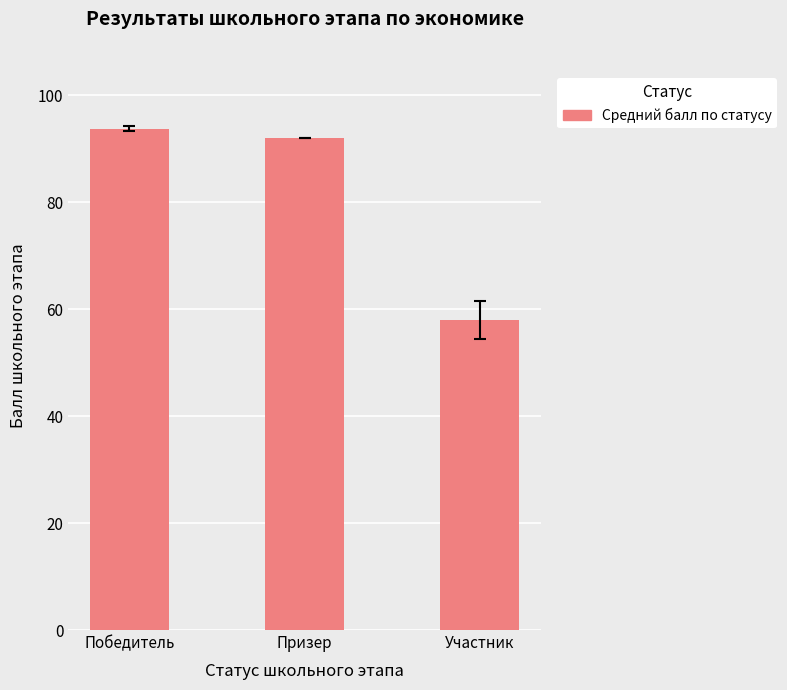

List the labels in order of value, smallest first.

Участник, Призер, Победитель